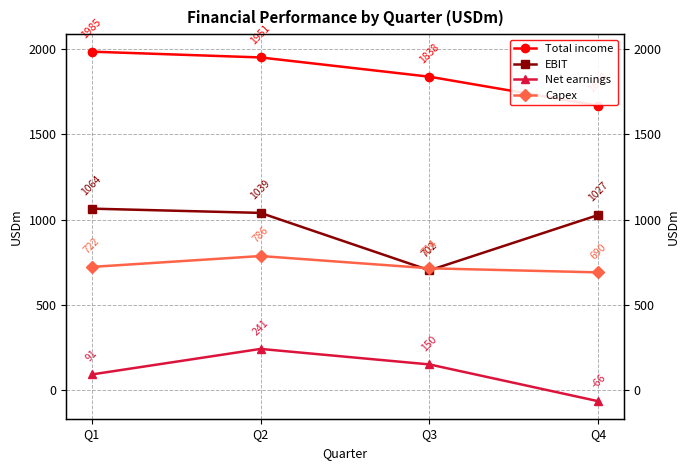

How many values in the EBIT series exceed 1039?

1